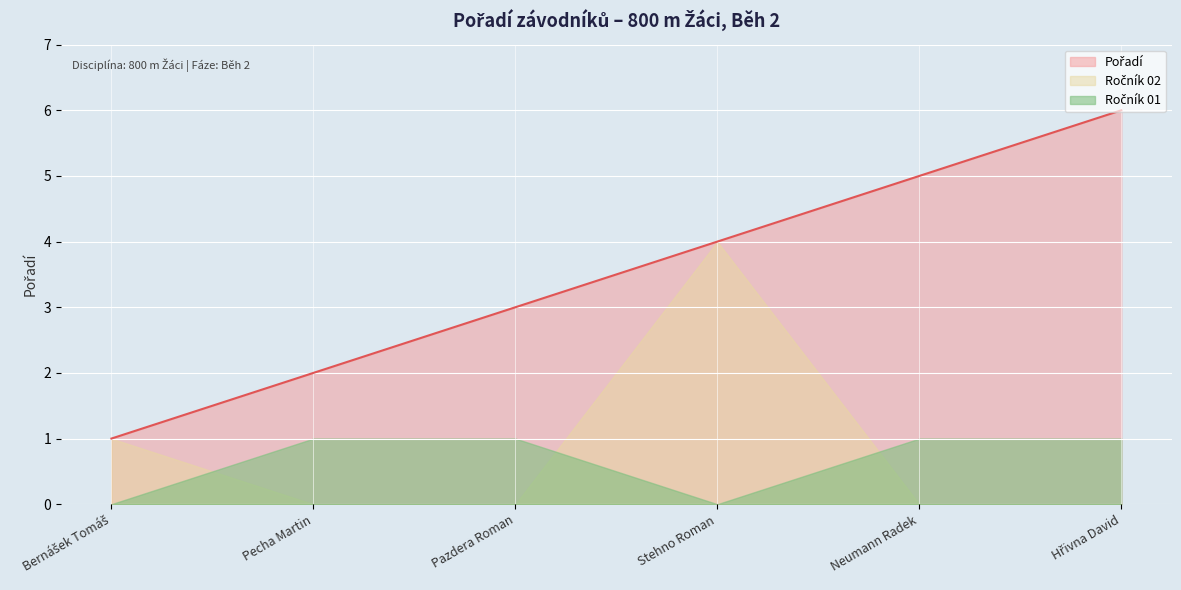

Rank the categories by value from highest to lowest.

Hřivna David, Neumann Radek, Stehno Roman, Pazdera Roman, Pecha Martin, Bernášek Tomáš